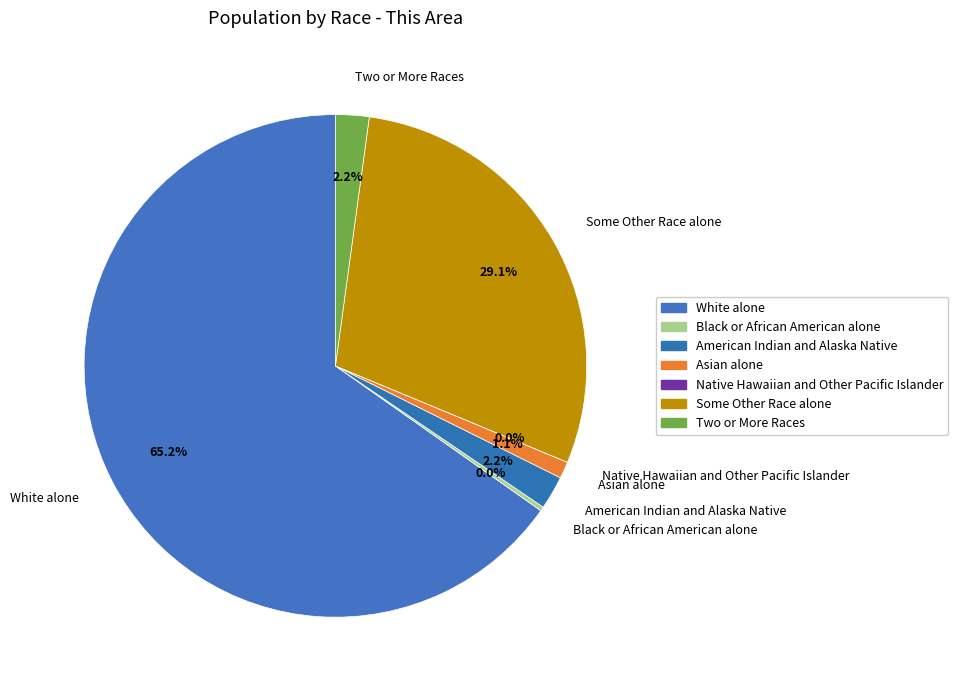

The Asian alone slice represents 1% of the pie. True or false?

True